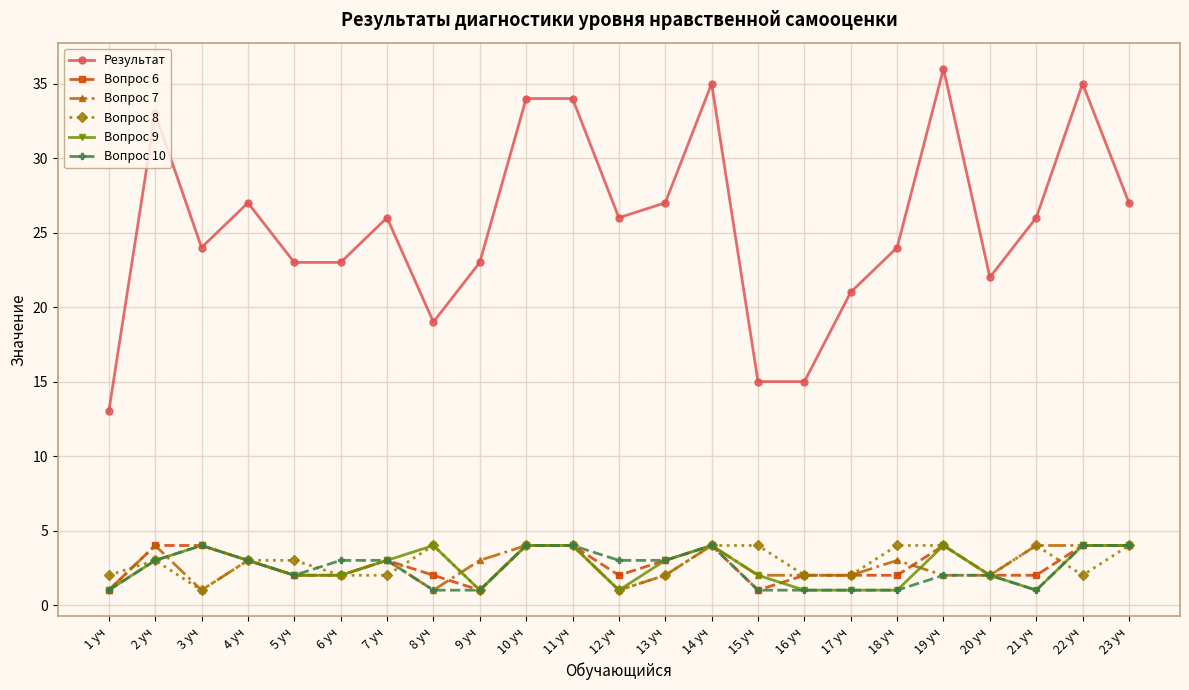

Does the chart have visible grid lines?

Yes